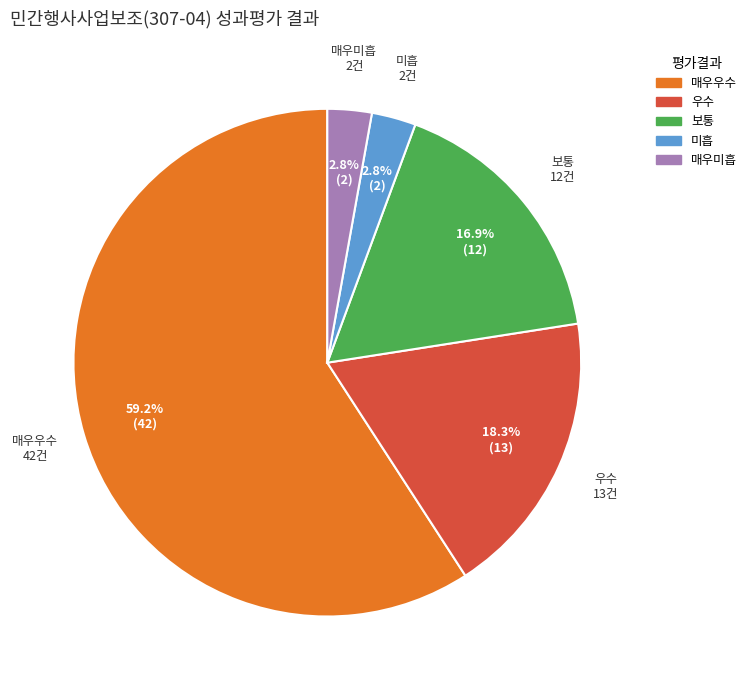

Approximately how many times larger is the value at 매우우수 compared to 우수?

3.2